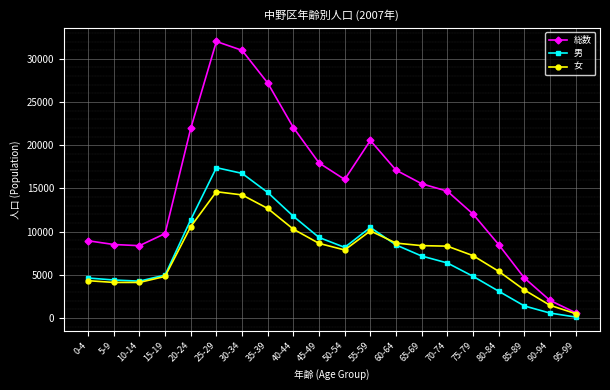

Which series ends up on top after the final intersection of 男 and 女?

女